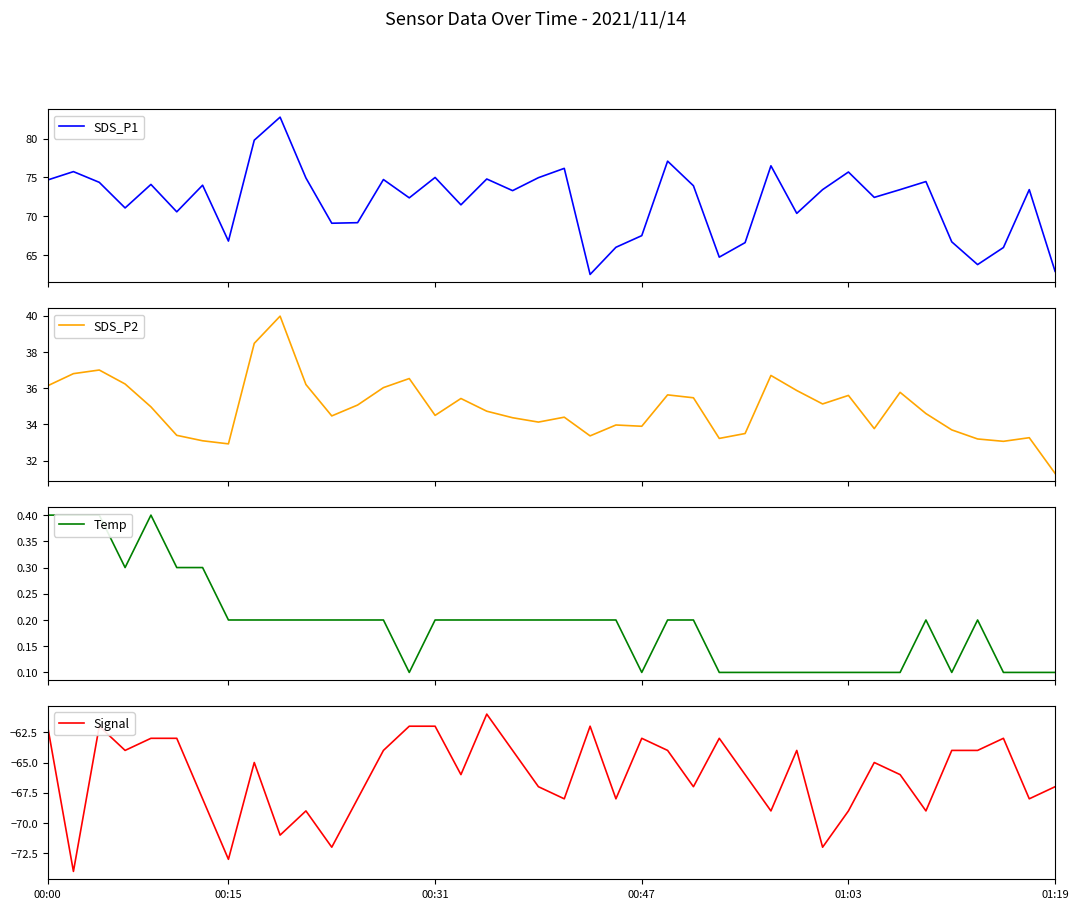

Rank the categories by Temp value from lowest to highest.

14, 23, 26, 27, 28, 29, 30, 31, 32, 33, 35, 37, 38, 39, 7, 8, 9, 10, 11, 12, 13, 15, 16, 17, 18, 19, 20, 21, 22, 24, 25, 34, 36, 00:47, 01:19, 6, 00:00, 00:15, 00:31, 01:03